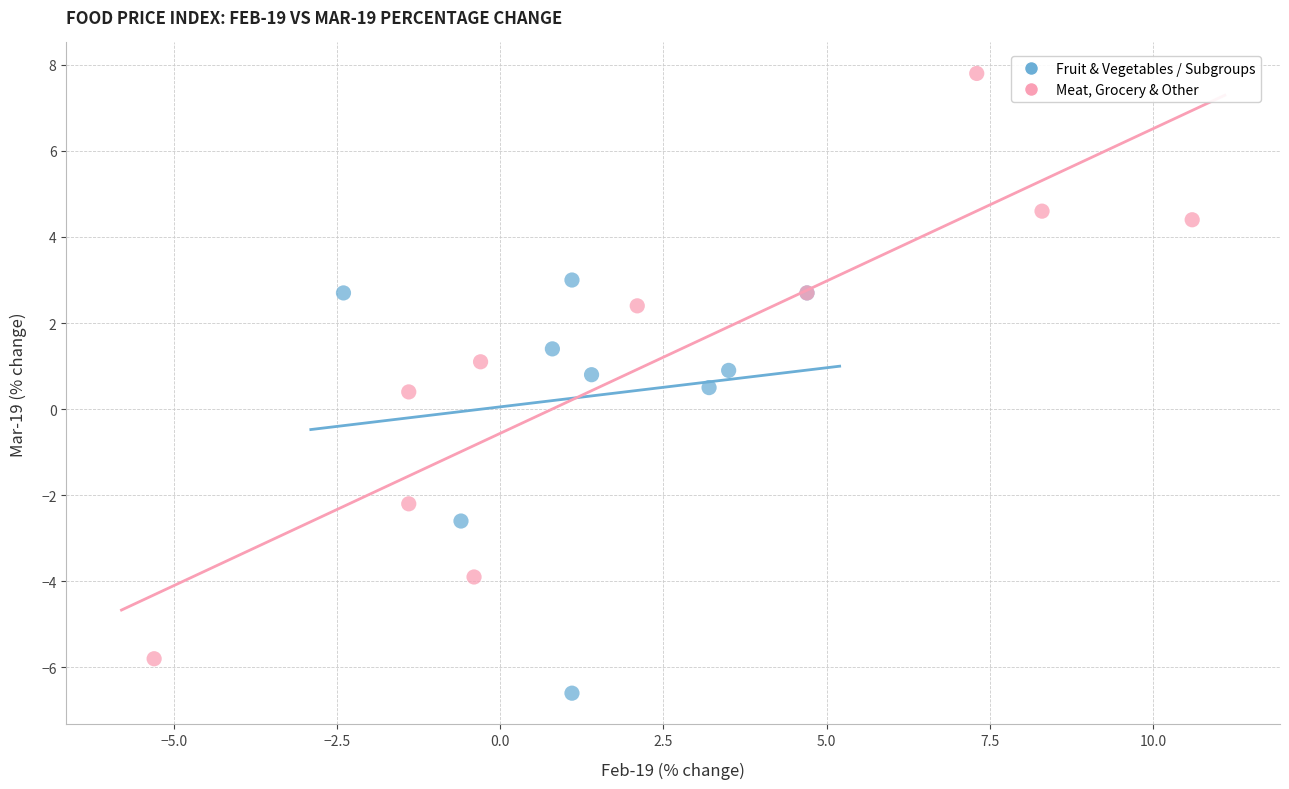

What are all the series names shown in the legend?

Fruit & Vegetables / Subgroups, Meat, Grocery & Other